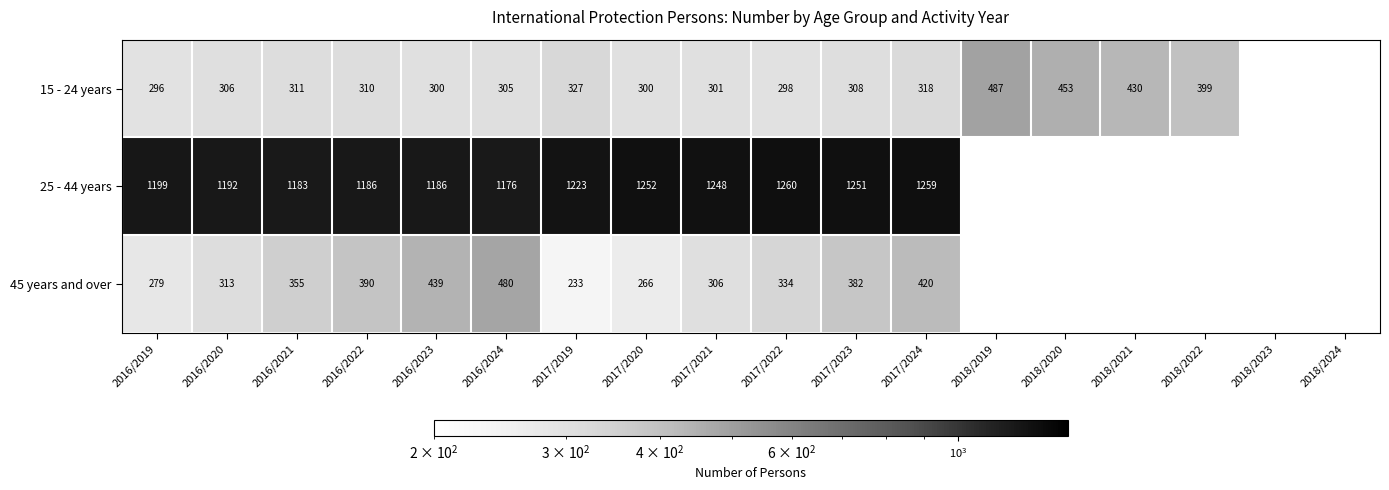

At 2016/2020, list the series in order from largest to smallest.

25 - 44 years, 45 years and over, 15 - 24 years